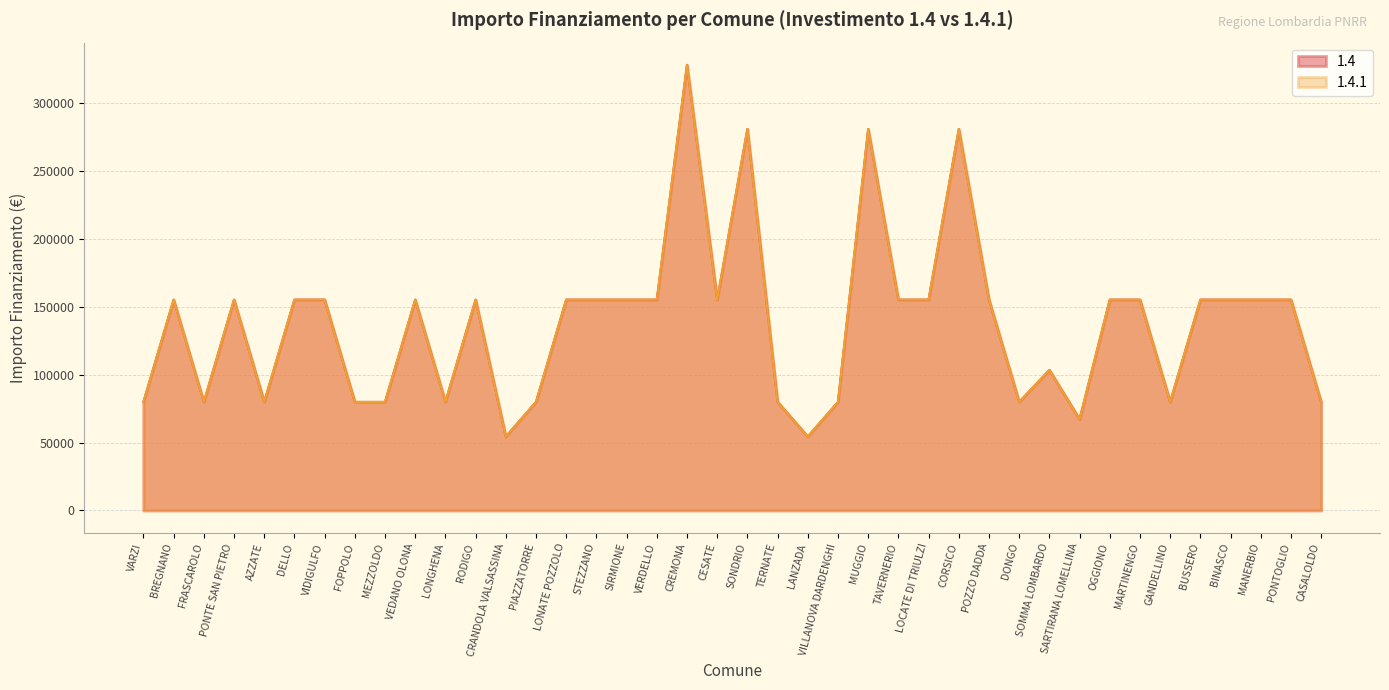

True or false: 1.4 has more than 0 points higher than both neighbors.

True